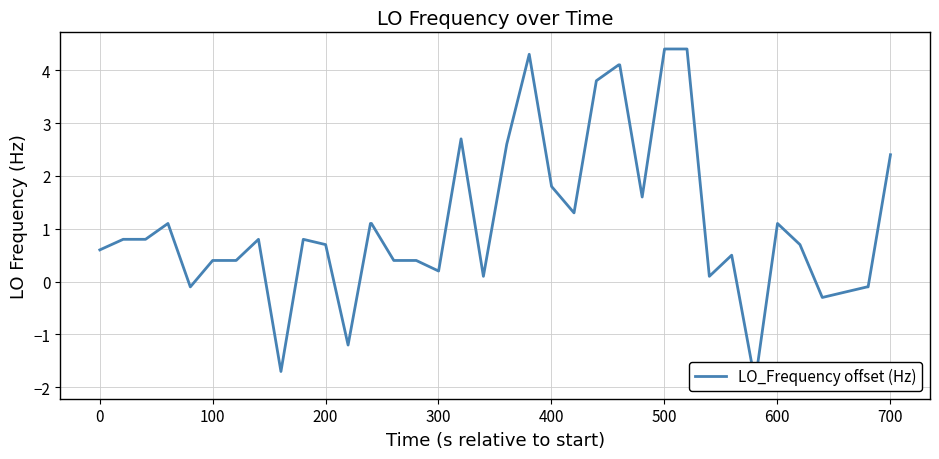

What is the difference between the maximum and second lowest values?

6.1